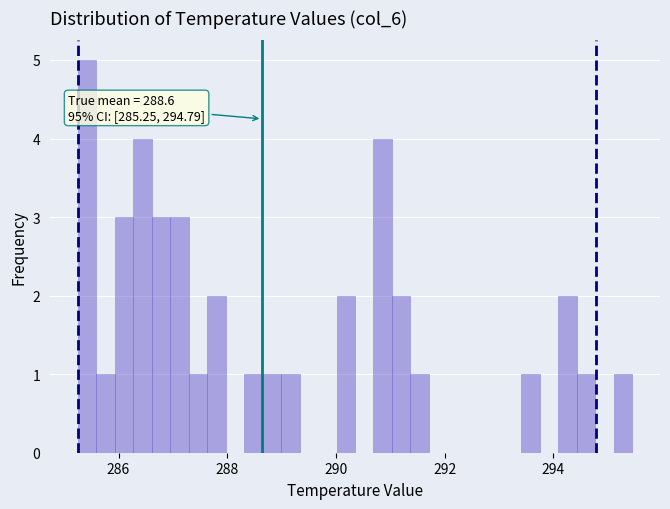

Around what value on the x-axis is the tallest bar? Give the approximate position of its centre, as read against the axis.

285.4